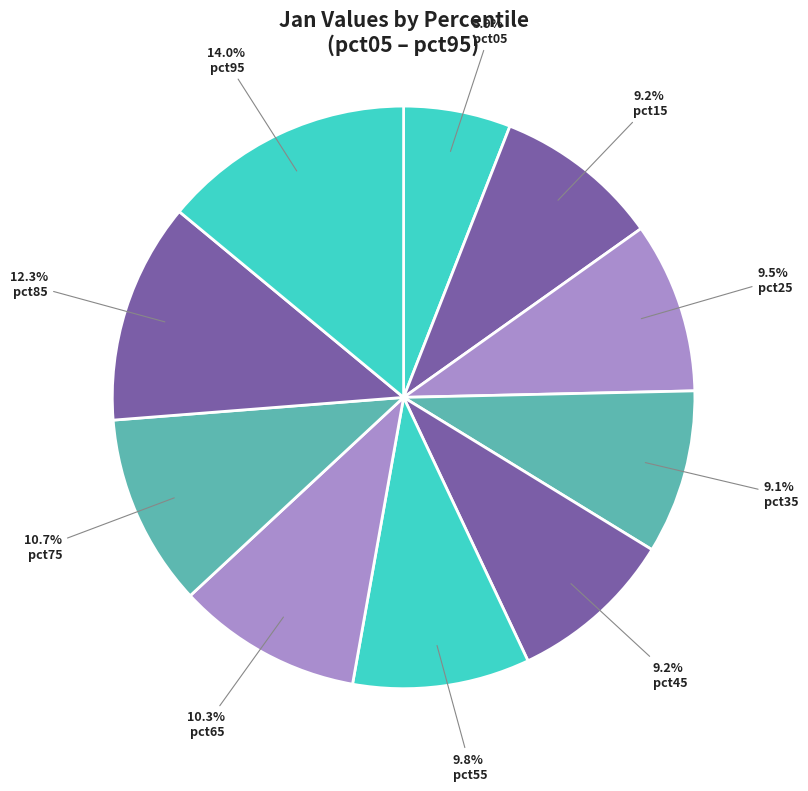

The pct55 slice represents 10% of the pie. True or false?

True